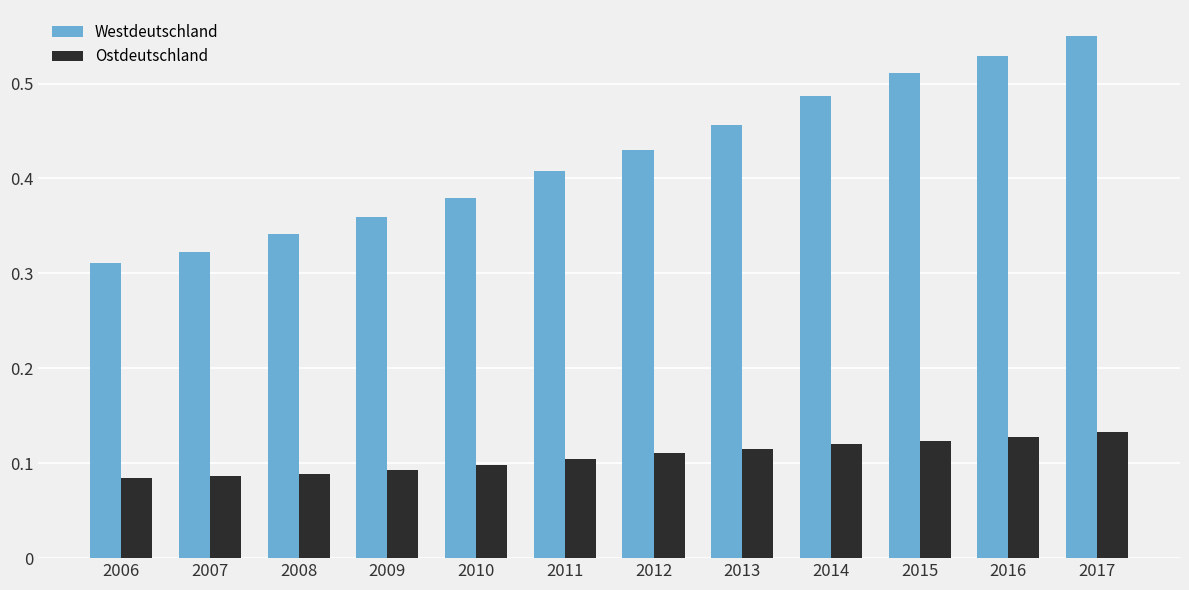

List the labels in order of Westdeutschland value, smallest first.

2006, 2007, 2008, 2009, 2010, 2011, 2012, 2013, 2014, 2015, 2016, 2017